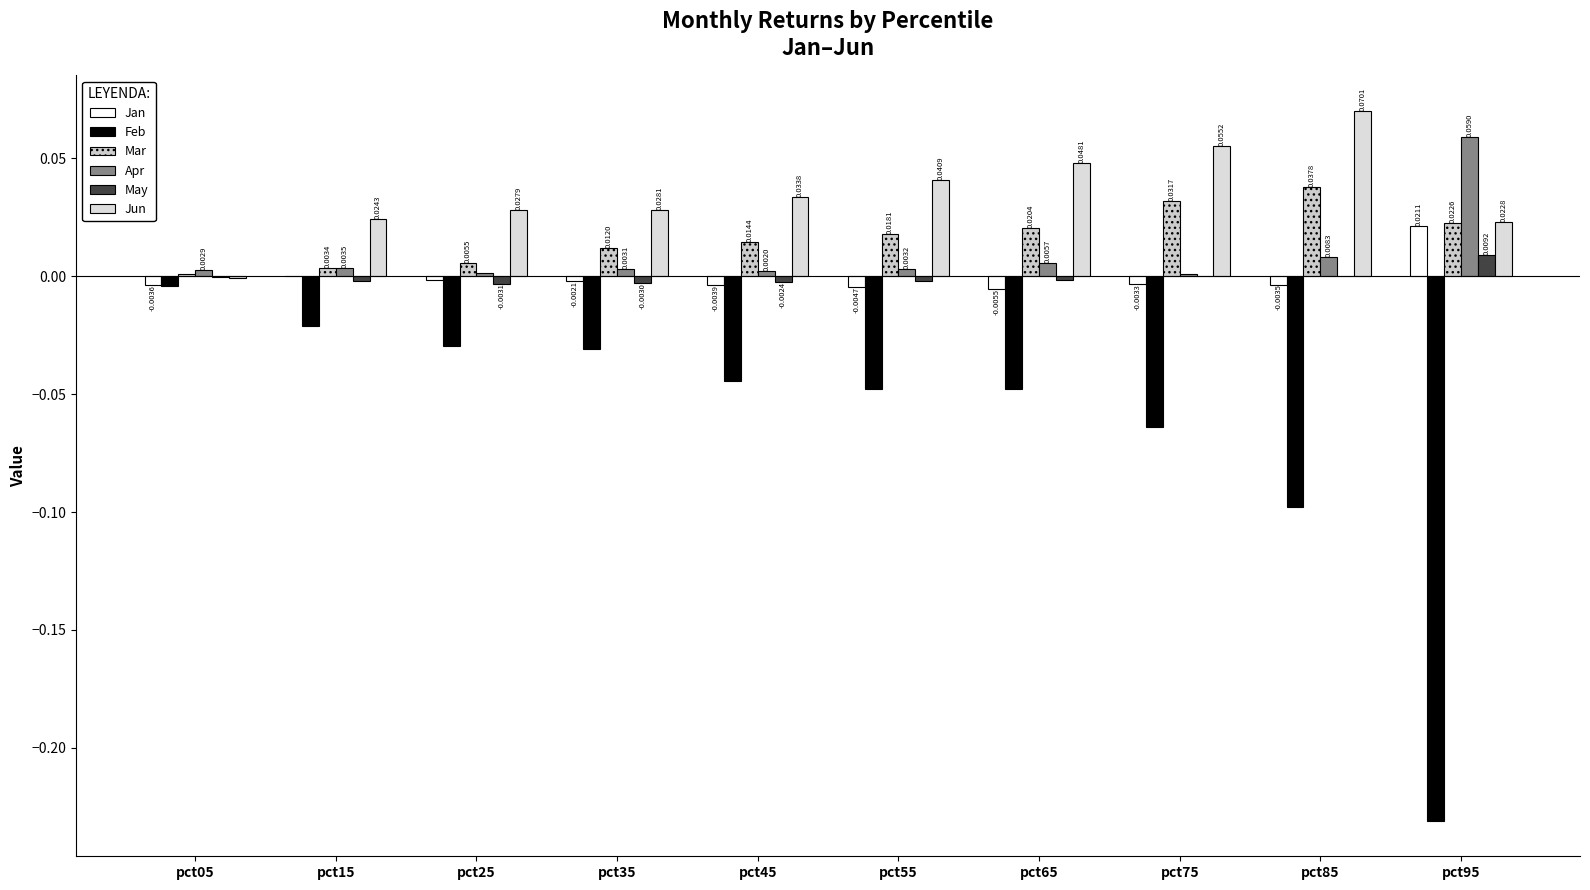

What is the maximum value shown in the chart?

0.1